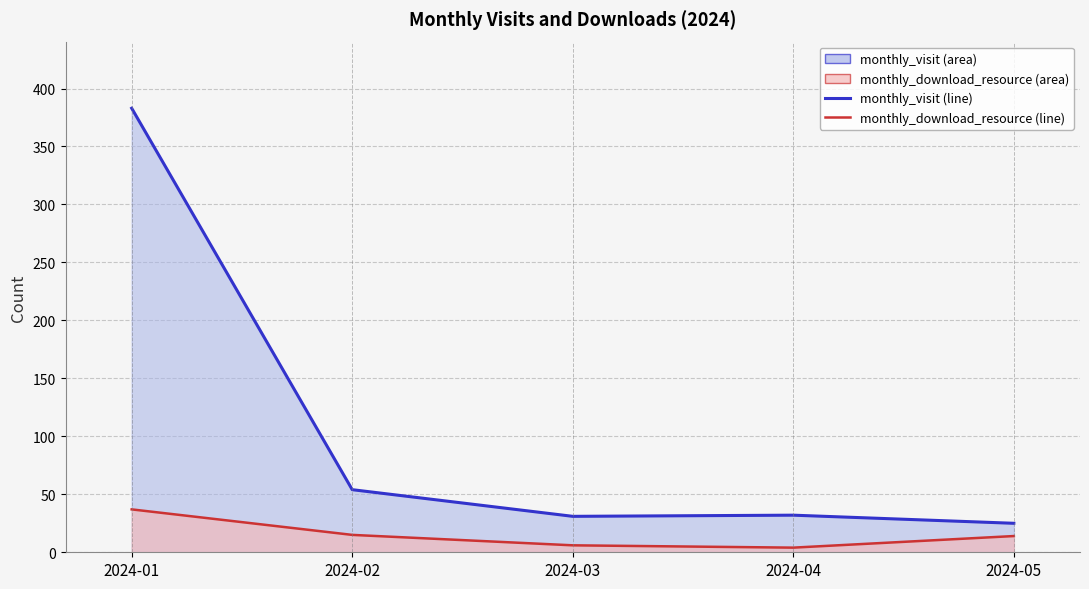

What is the sum of all monthly_download_resource (line) values?

76